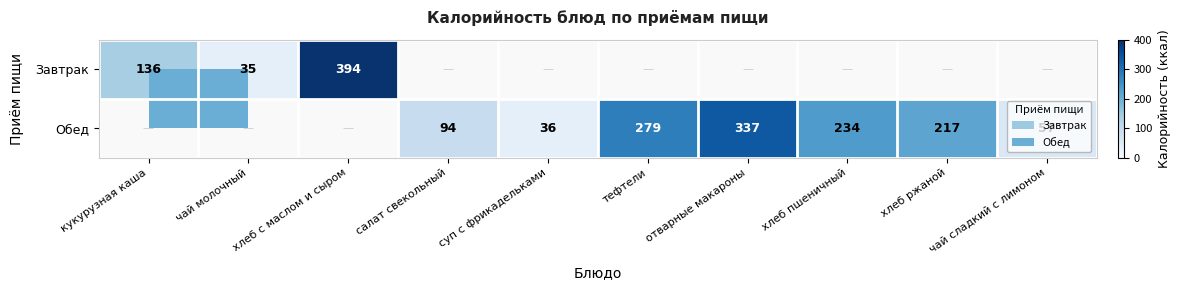

The value of Завтрак at чай молочный is 22. True or false?

False